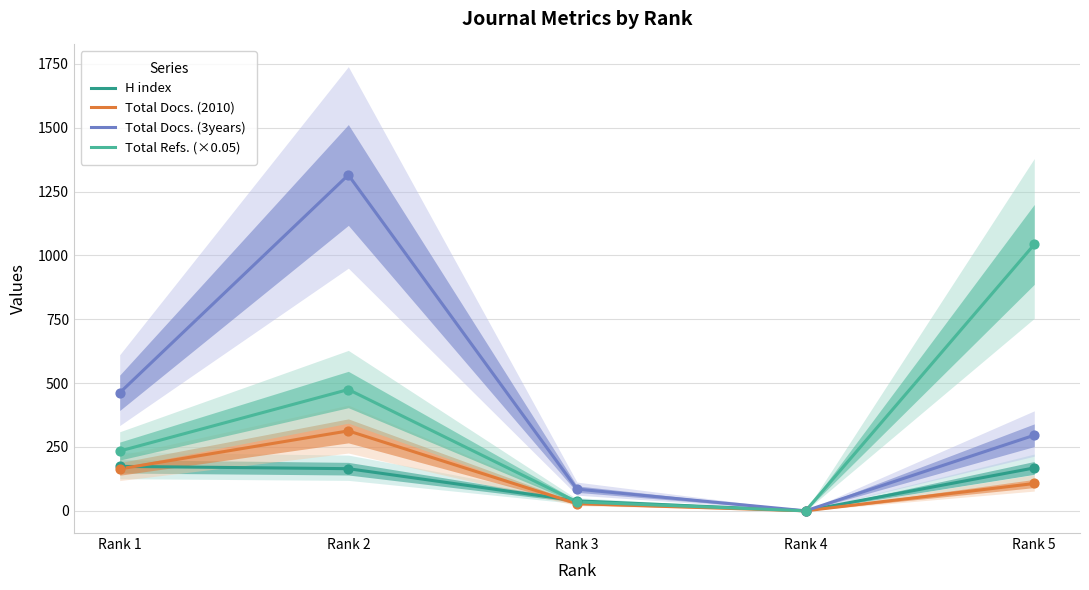

Which series reaches the maximum Y coordinate?

Total Docs. (3years)